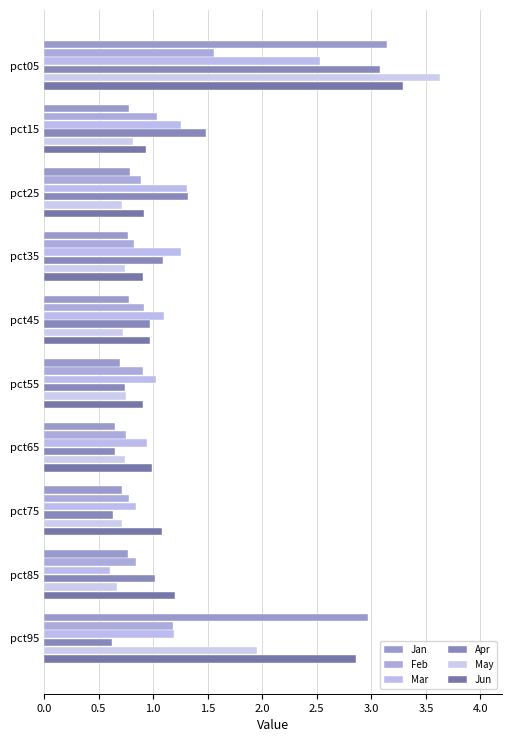

How many categories are shown in the chart?

10